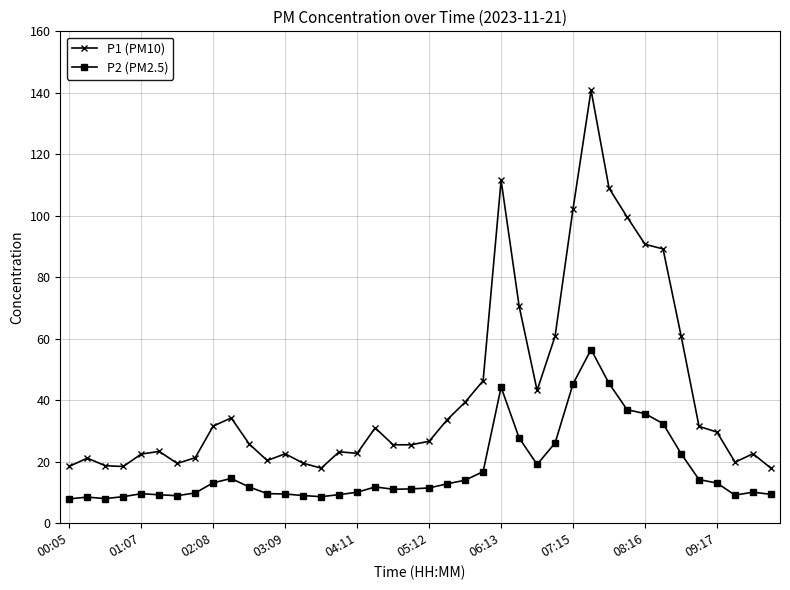

Rank the series by their average value, from lowest to highest.

P2 (PM2.5), P1 (PM10)